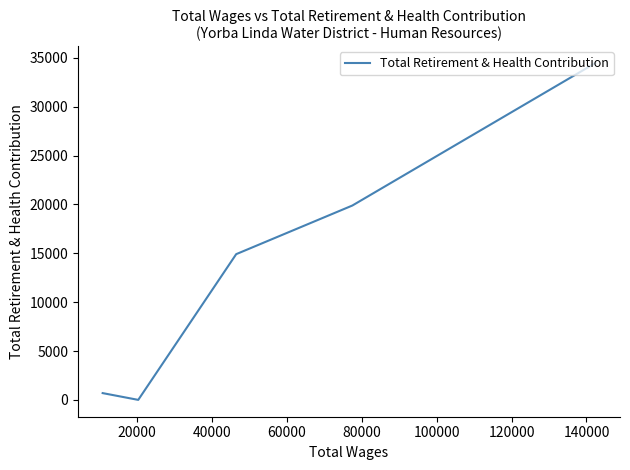

What is the difference between the maximum and minimum values?

34462